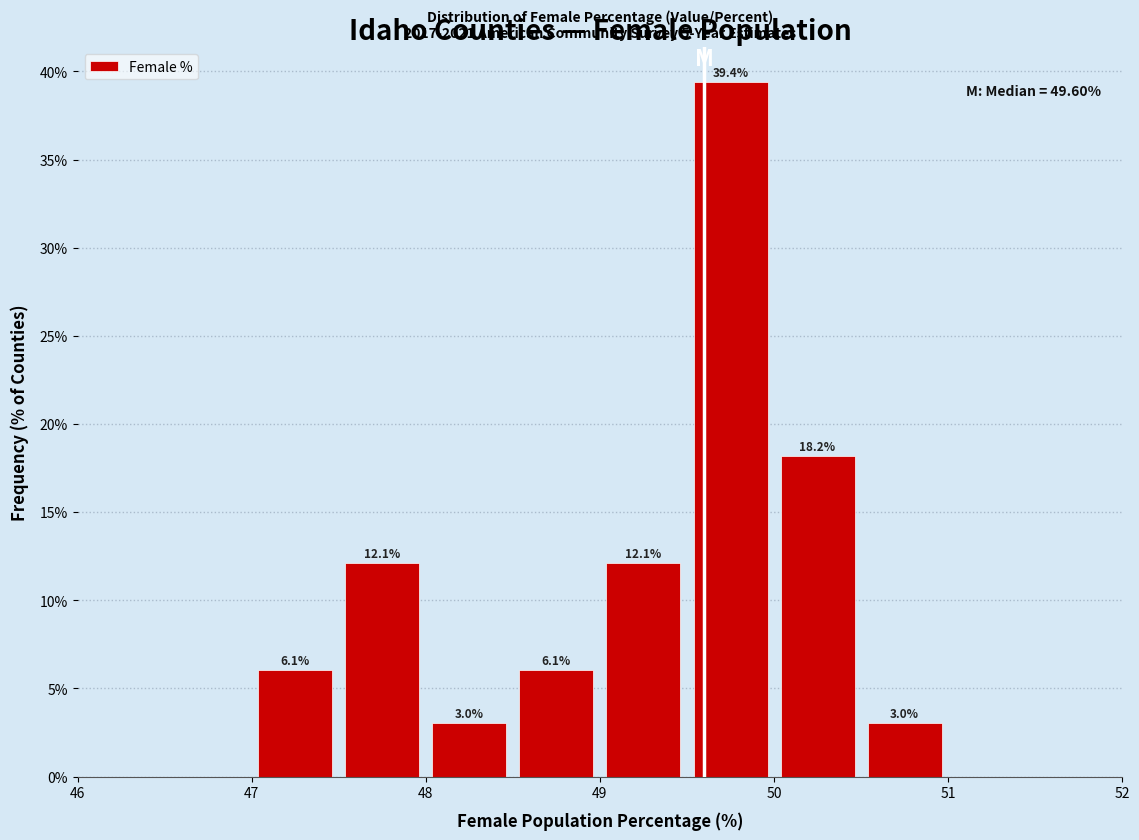

Which range on the x-axis has the tallest bar?

49.5 to 50.0